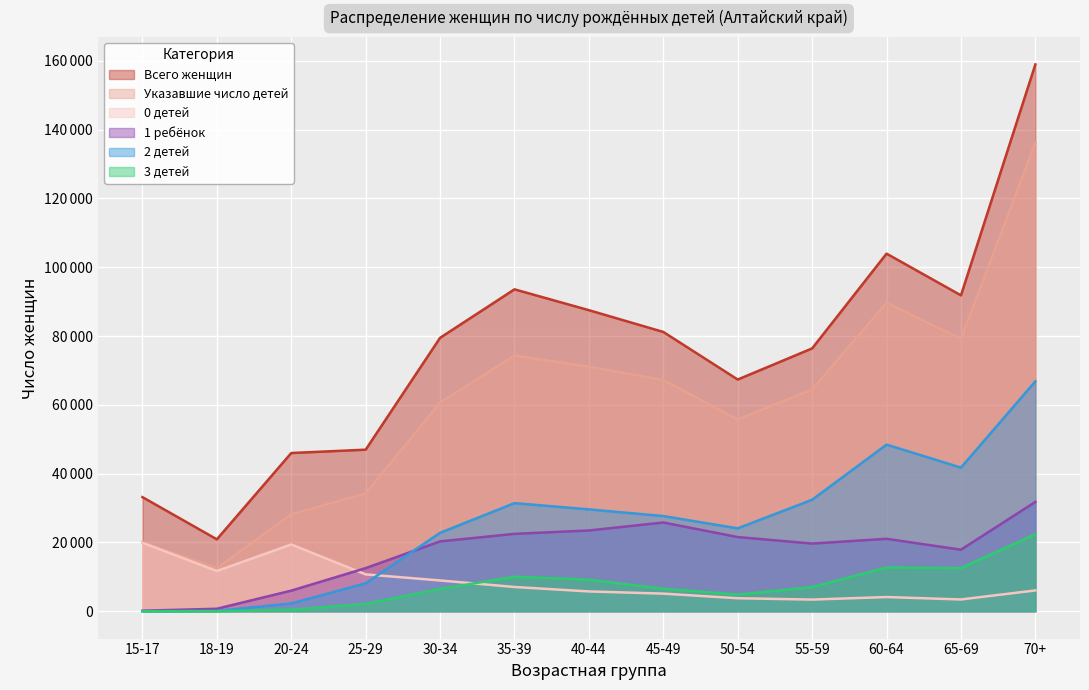

The value of 3 детей at 15-17 is 0. True or false?

True